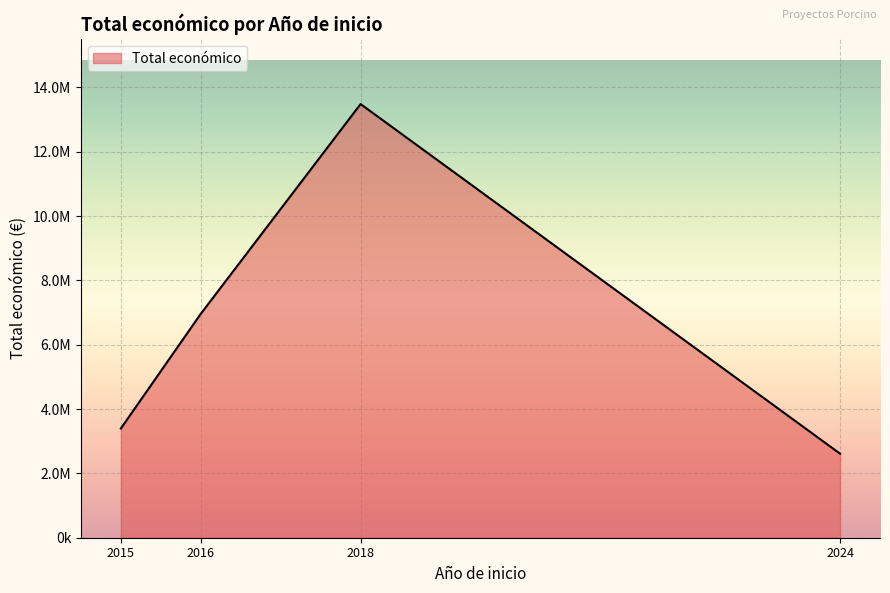

At which category does the chart reach its minimum across all series?

2024